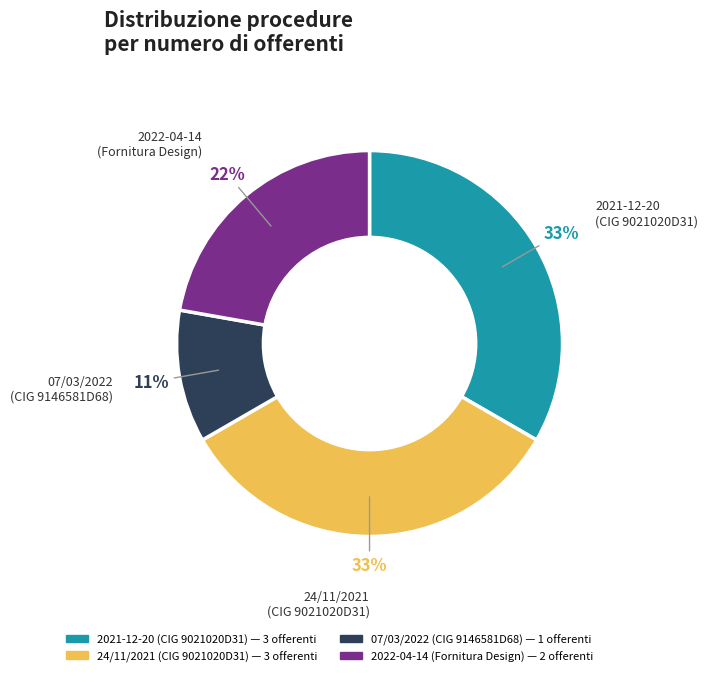

Count the number of slices in the pie.

4